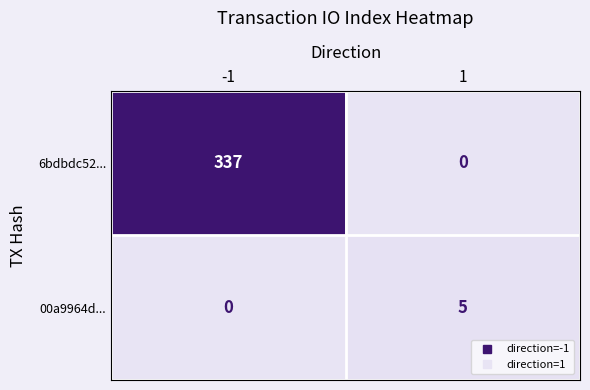

What is the sum of the 6bdbdc52... values at -1 and 1?

337